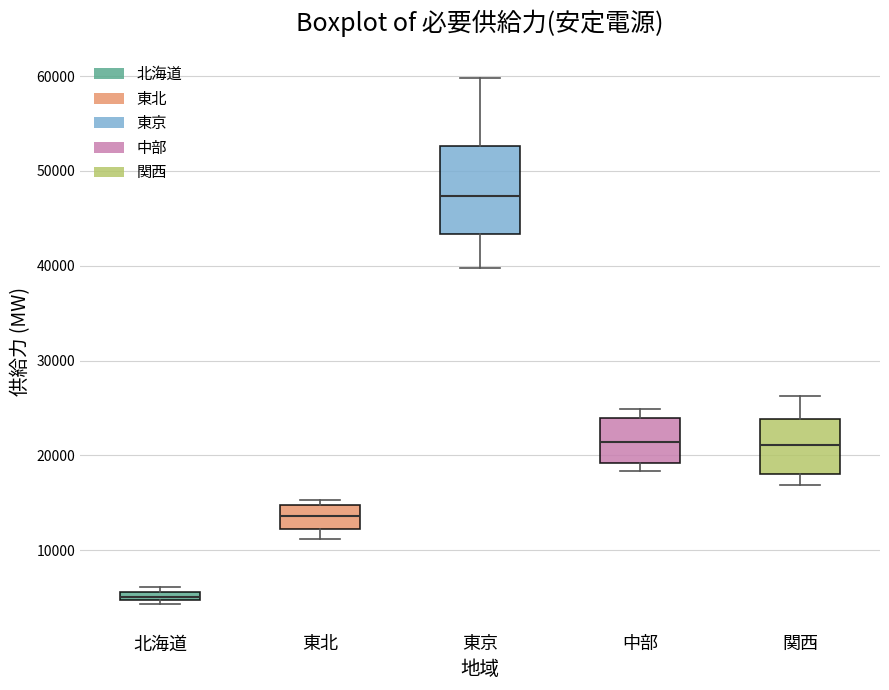

Which box's median line is the lowest?

北海道